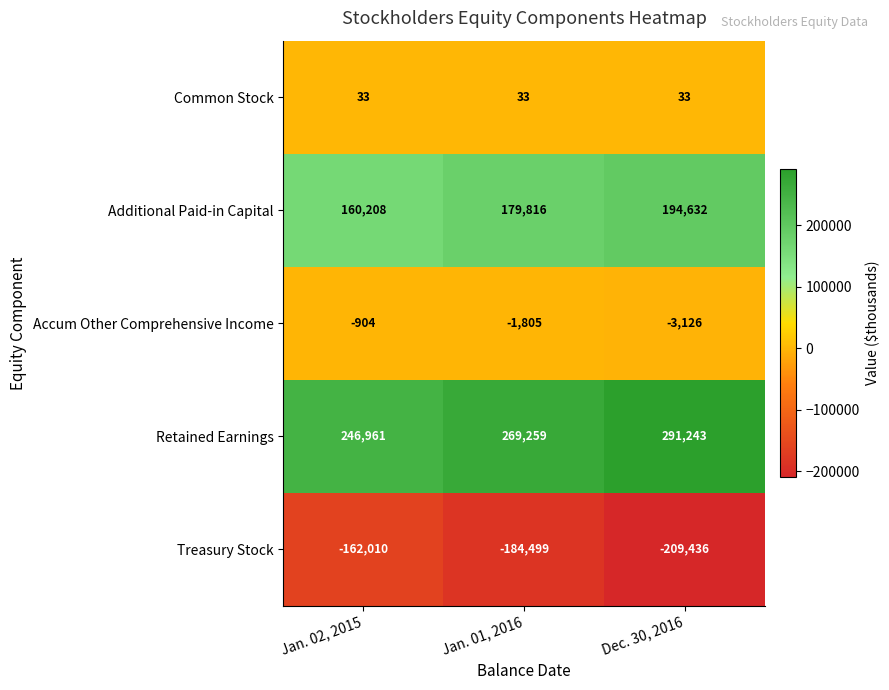

Rank the series at Jan. 01, 2016 from lowest to highest value.

Treasury Stock, Accum Other Comprehensive Income, Common Stock, Additional Paid-in Capital, Retained Earnings